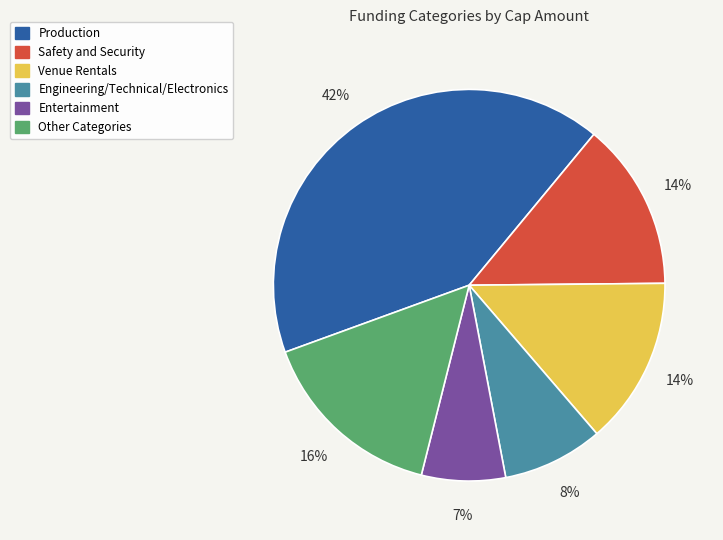

To the nearest percent, what portion does Venue Rentals represent?

14%